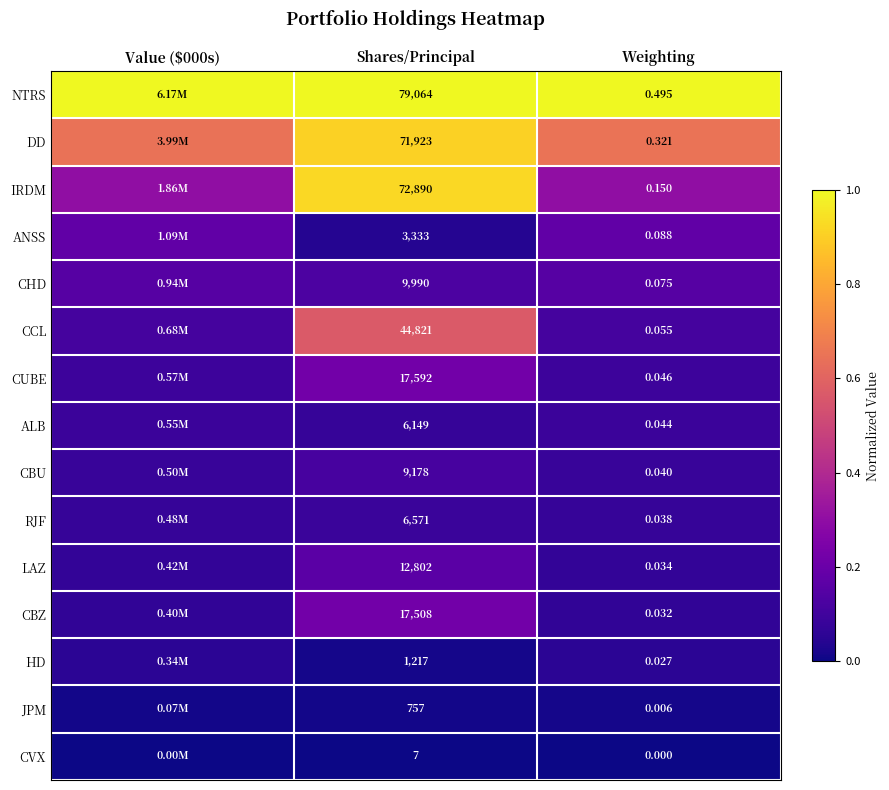

Is the value of IRDM at Shares/Principal greater than the value of JPM at Shares/Principal?

Yes